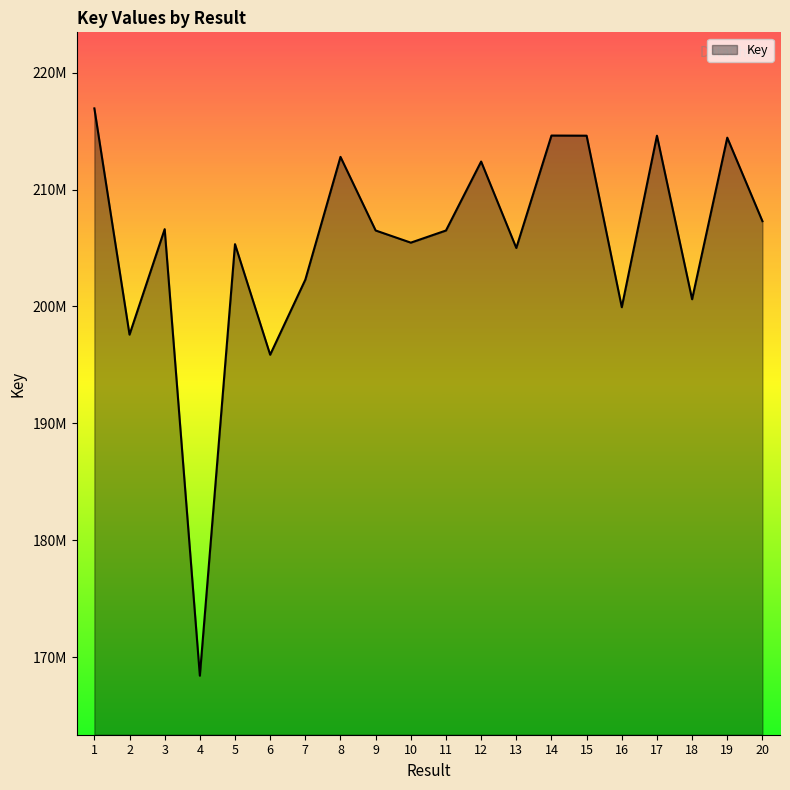

Where does the data first go above 206496393?

1